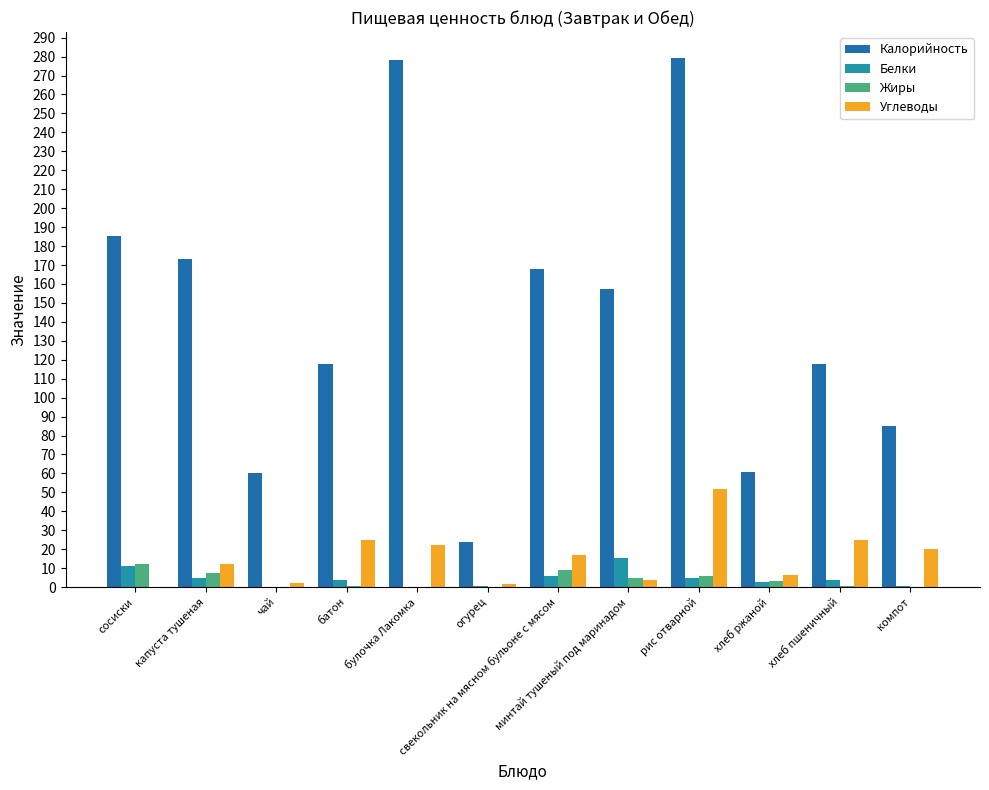

What is the sum of all Белки values?

53.7